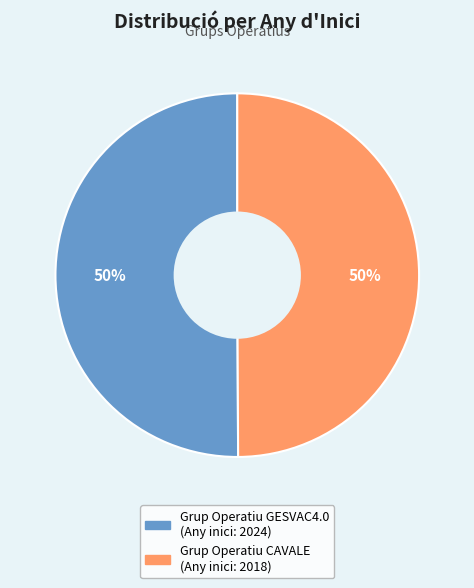

Do Grup Operatiu GESVAC4.0 and Grup Operatiu CAVALE together represent more than half of the pie?

Yes